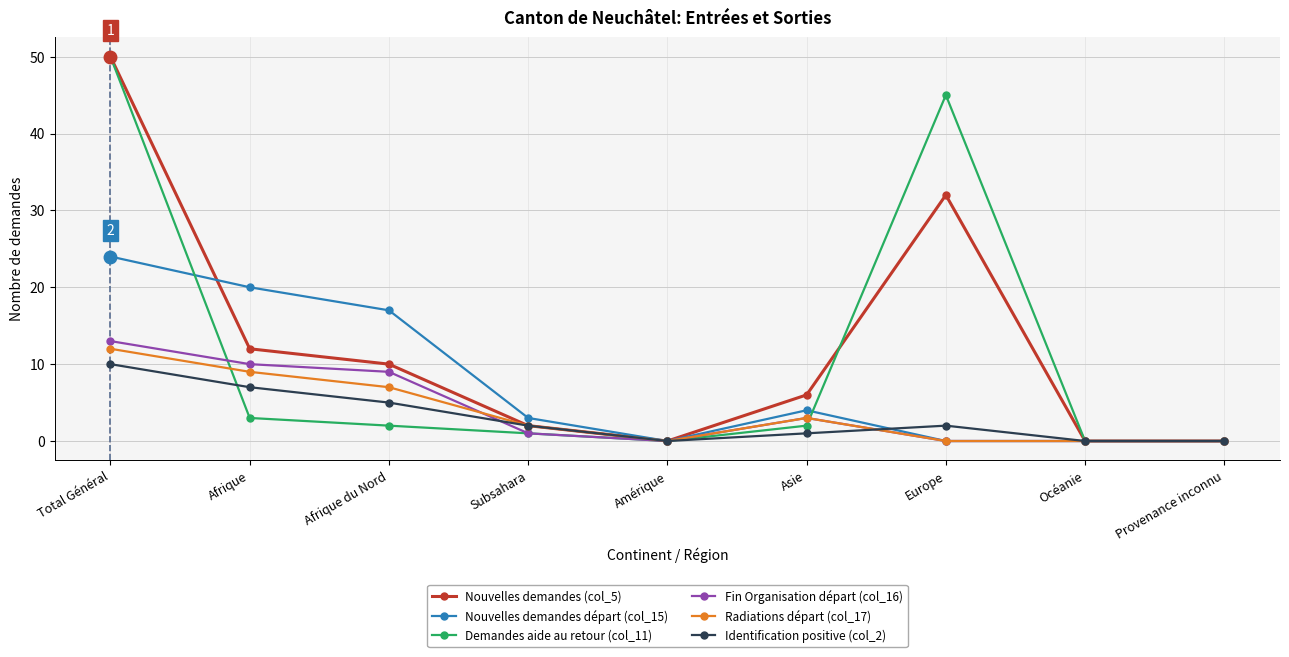

Reading left to right, transcribe all the data shown in this chart.

Nouvelles demandes (col_5): 50	12	10	2	0	6	32	0	0
Nouvelles demandes départ (col_15): 24	20	17	3	0	4	0	0	0
Demandes aide au retour (col_11): 50	3	2	1	0	2	45	0	0
Fin Organisation départ (col_16): 13	10	9	1	0	3	0	0	0
Radiations départ (col_17): 12	9	7	2	0	3	0	0	0
Identification positive (col_2): 10	7	5	2	0	1	2	0	0